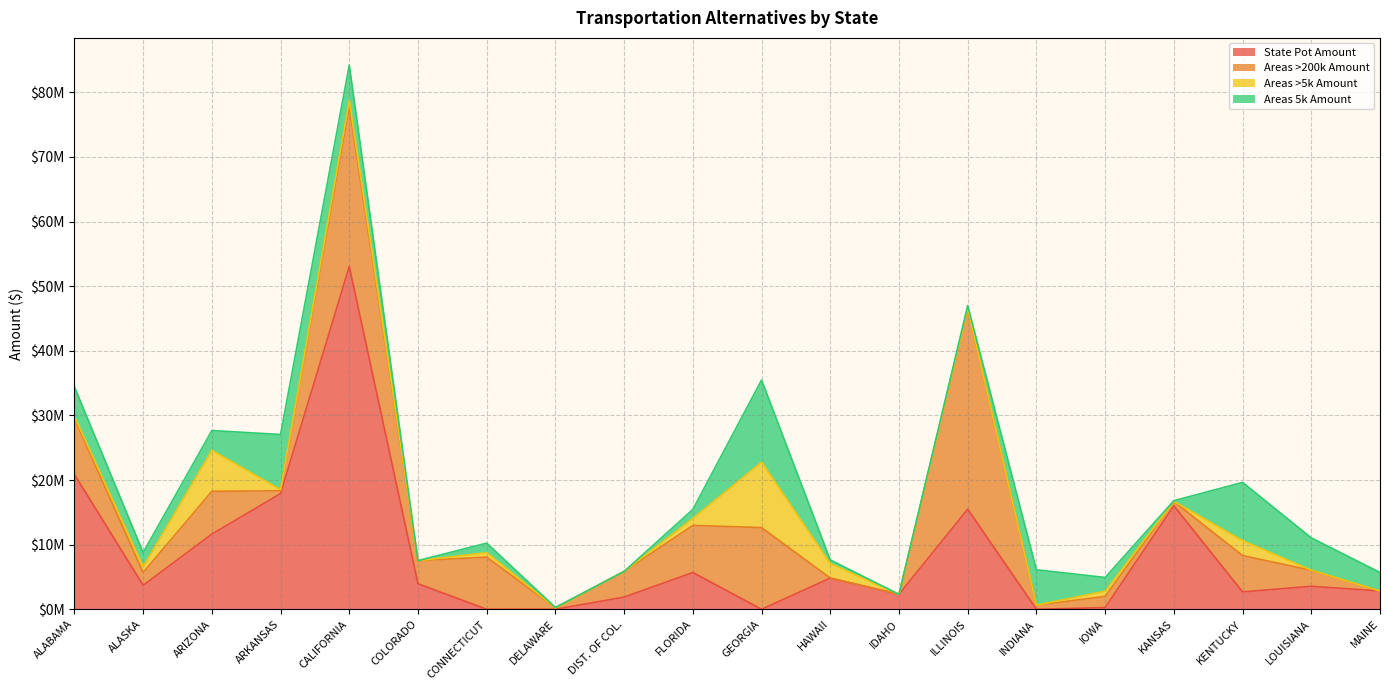

Which series ends up on top after the final intersection of State Pot Amount and Areas >5k Amount?

State Pot Amount